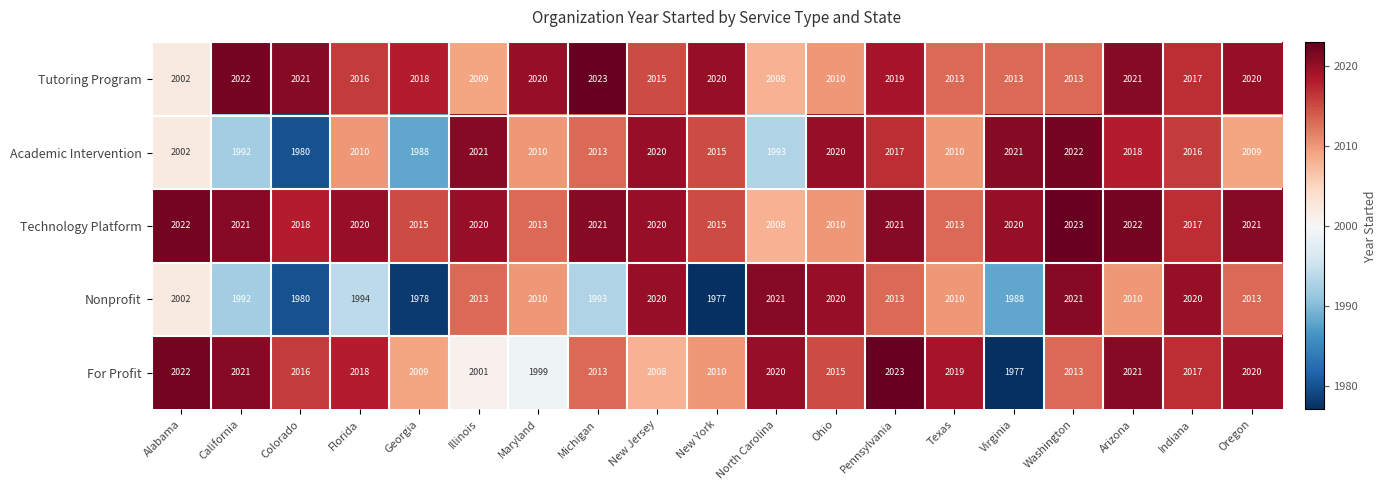

What is the total value across all series at Illinois?

10064